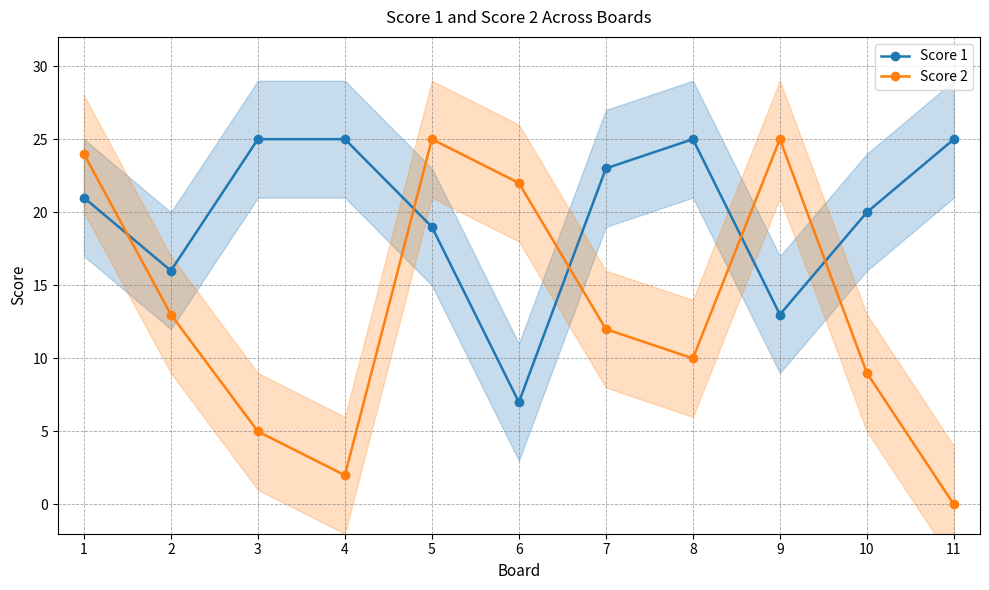

In Score 1, how many points are higher than both neighbors (excluding endpoints)?

1